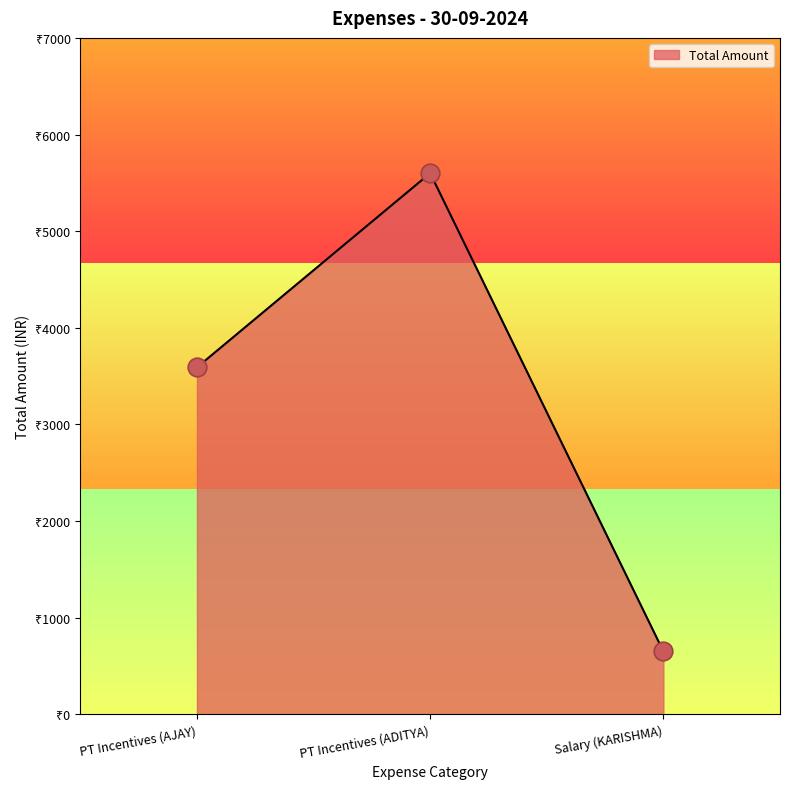

Approximately how many times larger is the value at PT Incentives (ADITYA) compared to PT Incentives (AJAY)?

1.6